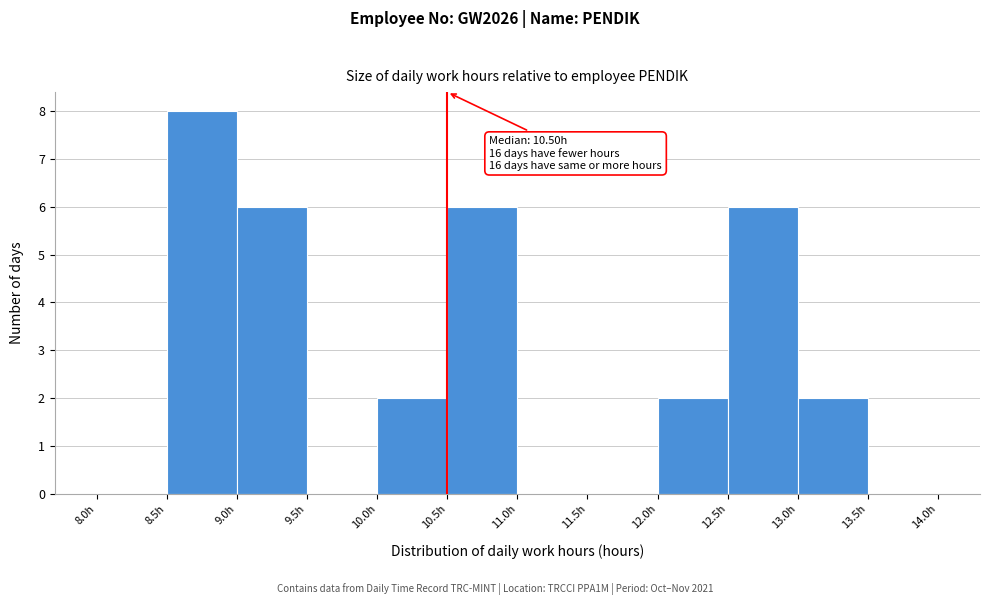

Which range on the x-axis has the tallest bar?

8.5 to 9.0